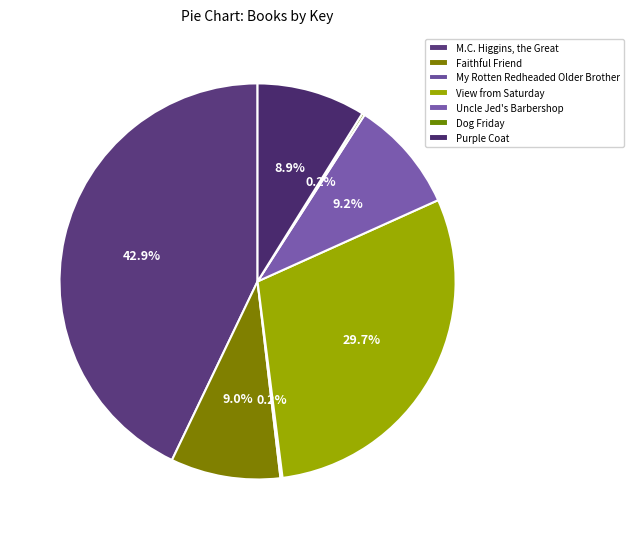

Is it true that M.C. Higgins, the Great is 35% of the pie?

False